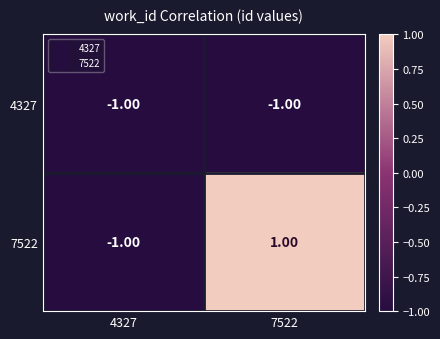

Is the value of 7522 at 7522 greater than the value of 4327 at 7522?

Yes